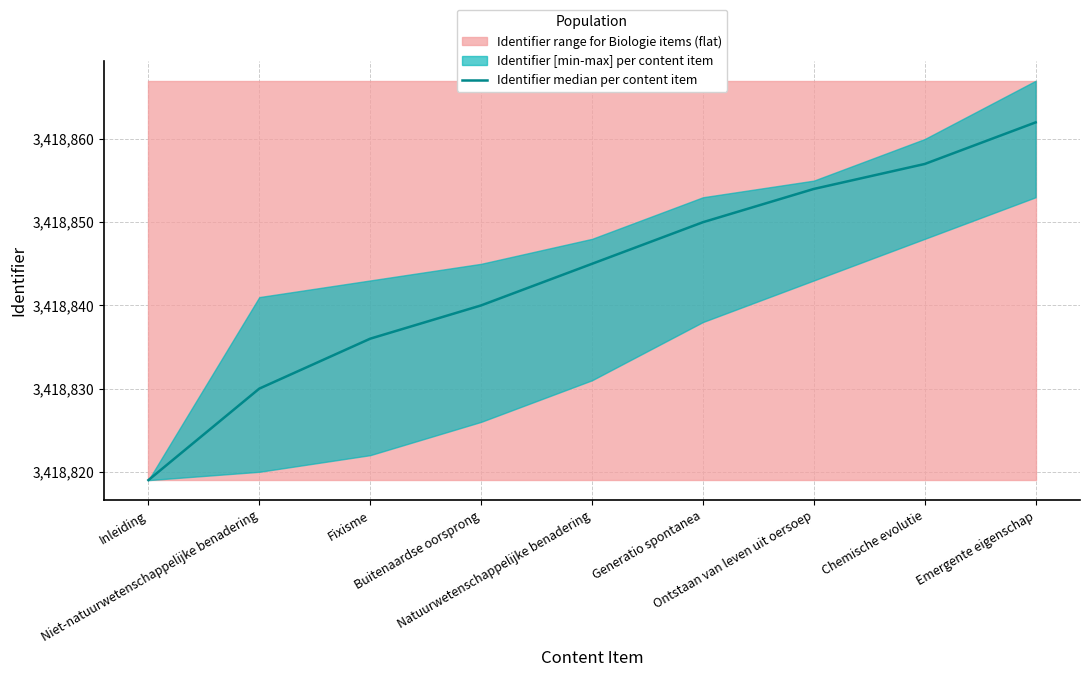

True or false: there are more than 2 points higher than both neighbors.

False